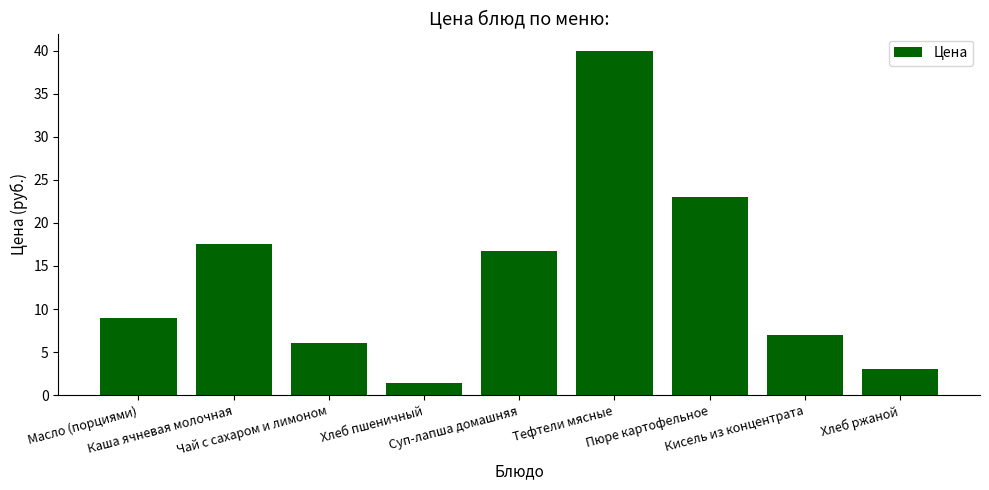

Is it true that the value at Суп-лапша домашняя is 16.7?

True